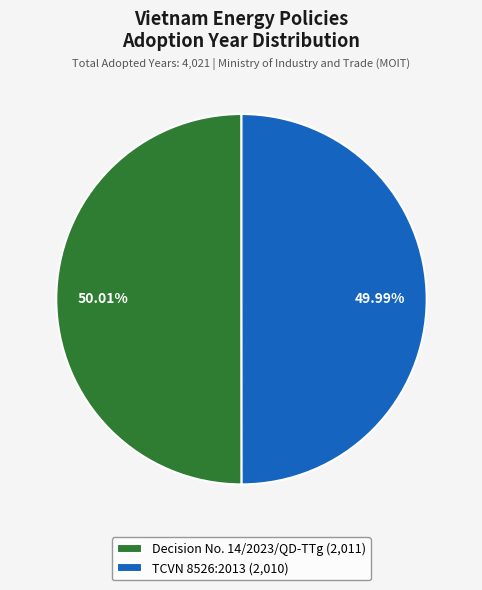

How many slices are in this pie chart?

2